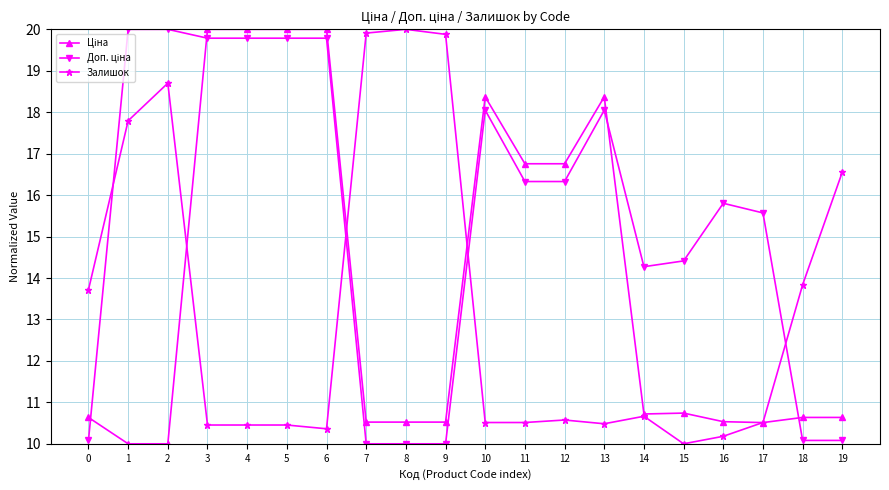

At which category does Залишок reach its first local peak?

2